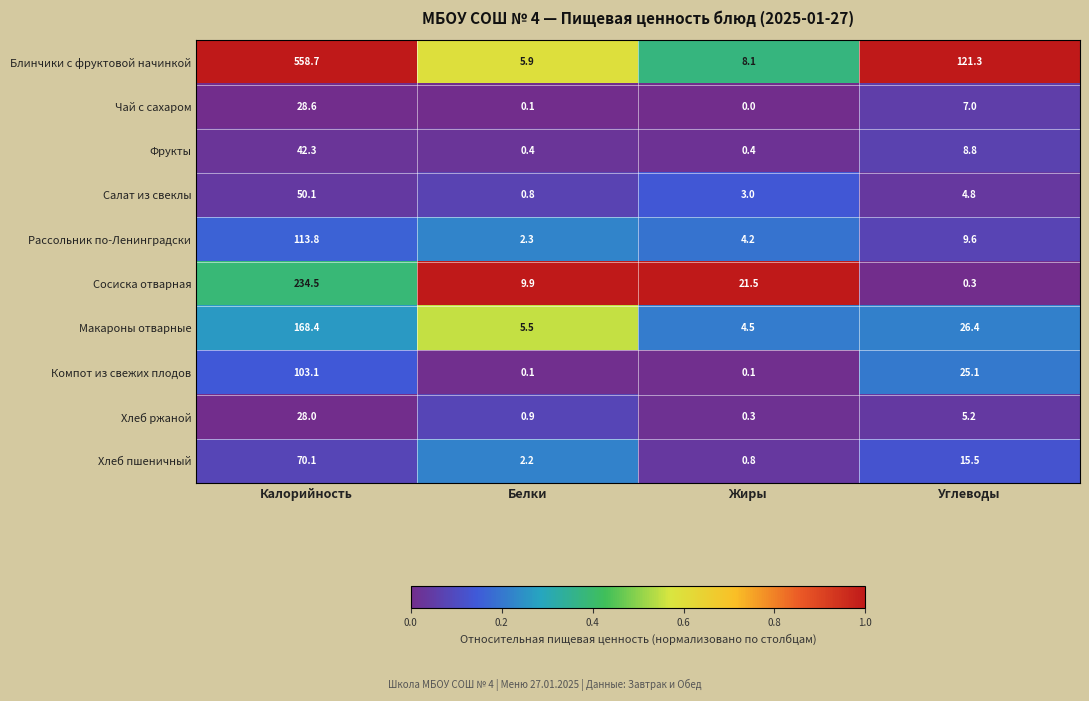

Rank the series at Углеводы from highest to lowest value.

Блинчики с фруктовой начинкой, Макароны отварные, Компот из свежих плодов, Хлеб пшеничный, Рассольник по-Ленинградски, Фрукты, Чай с сахаром, Хлеб ржаной, Салат из свеклы, Сосиска отварная